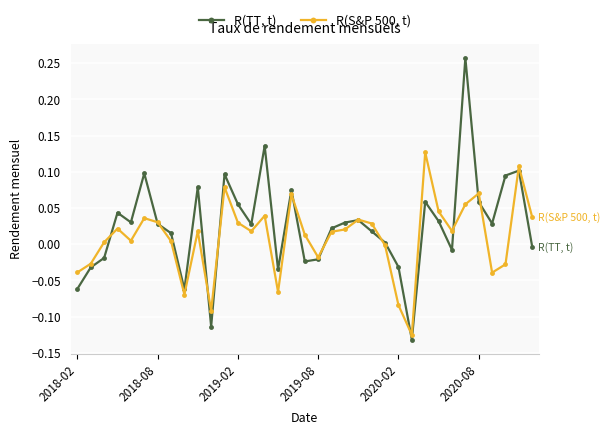

Which series has the largest total across all categories?

R(TT, t)